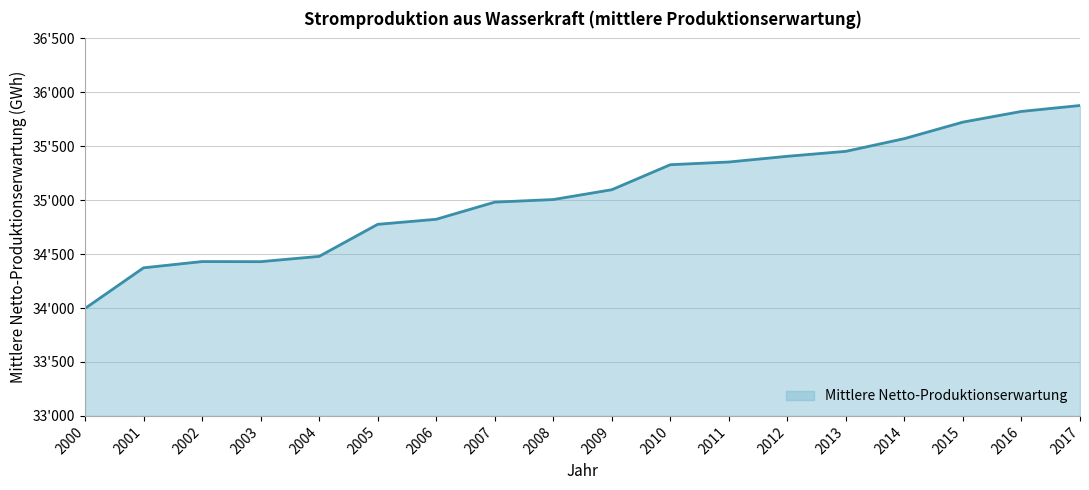

What is the ratio of the value at 2010 to the value at 2002?

1.0